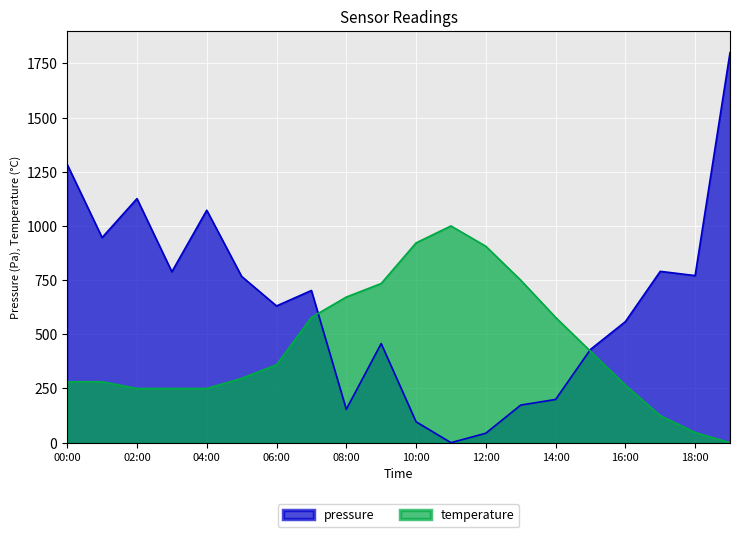

Which series changed the most between 18:00 and 19:00?

pressure